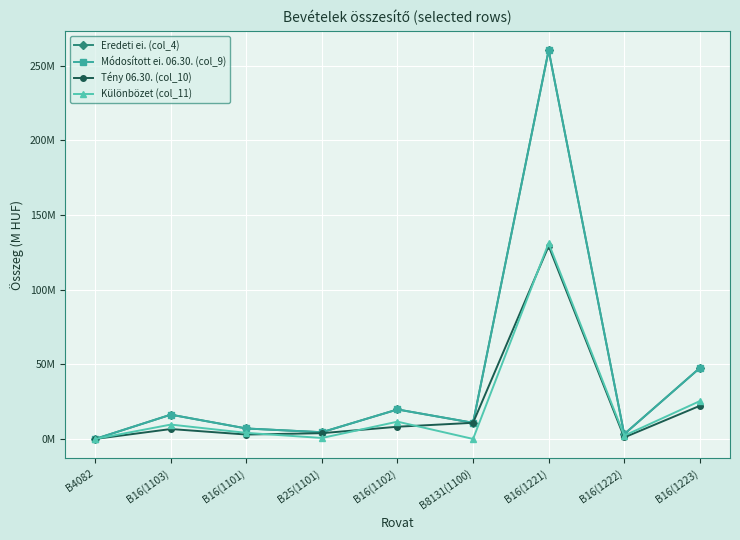

Is this an area chart (filled region under the line)?

No